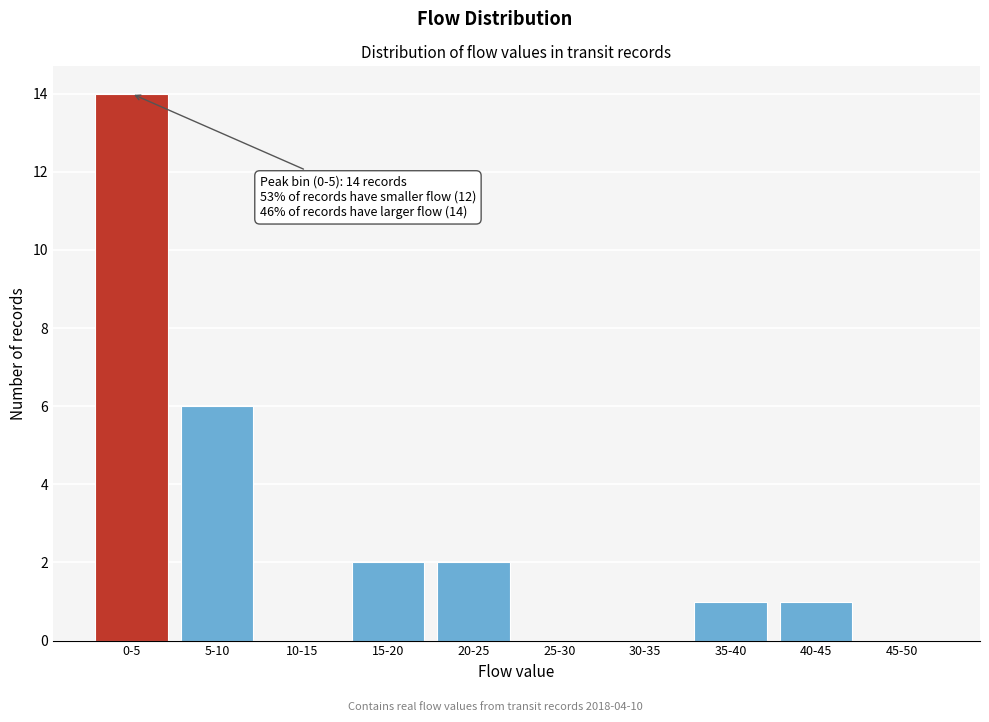

Reading left to right, what are all the values shown in this chart?

0-5=14	5-10=6	10-15=0	15-20=2	20-25=2	25-30=0	30-35=0	35-40=1	40-45=1	45-50=0